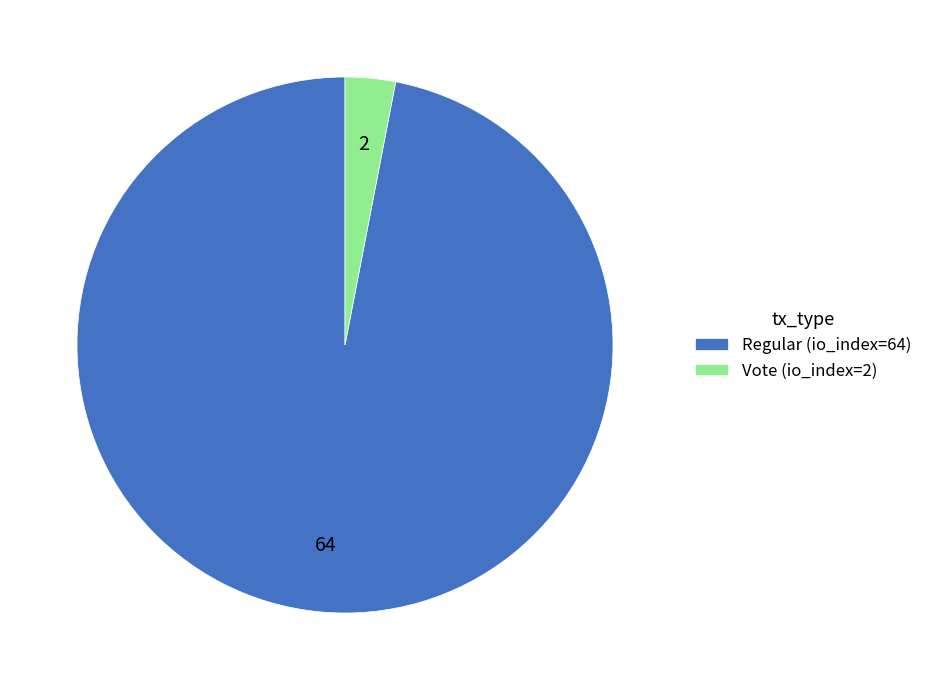

Does any single category account for the majority?

Yes